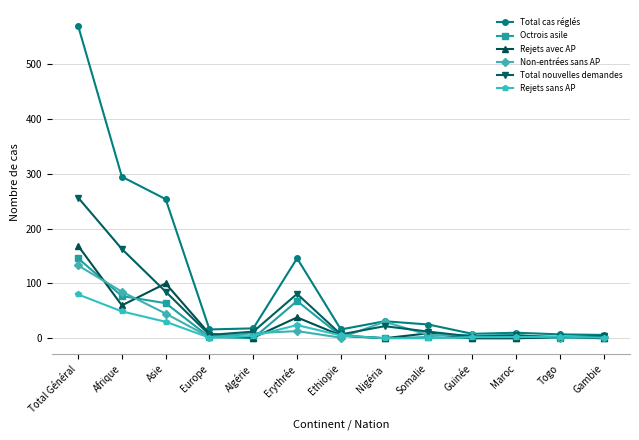

What is the difference between the highest and lowest values at Ethiopie?

15